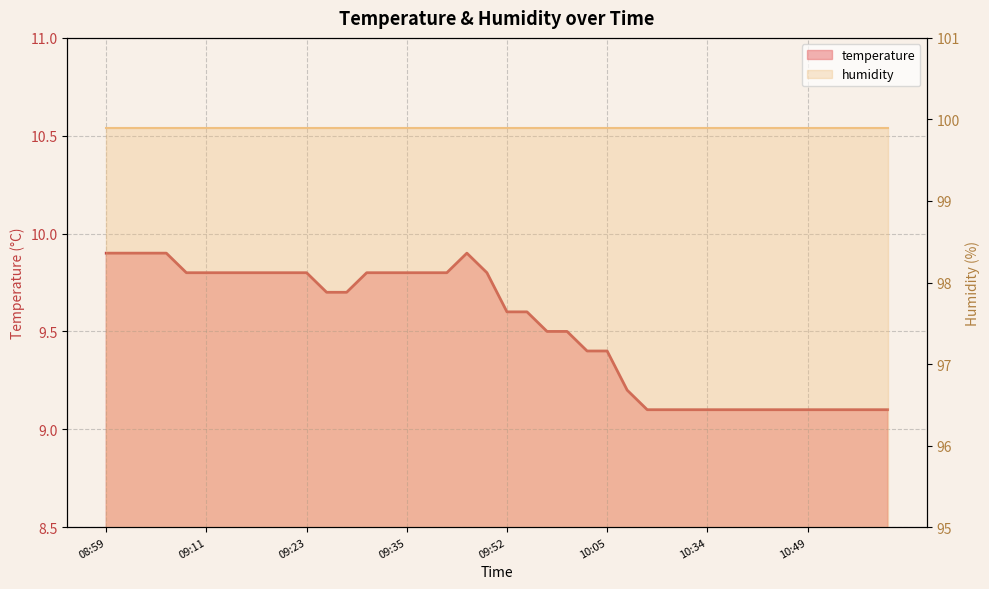

What is the smallest value displayed?

9.1